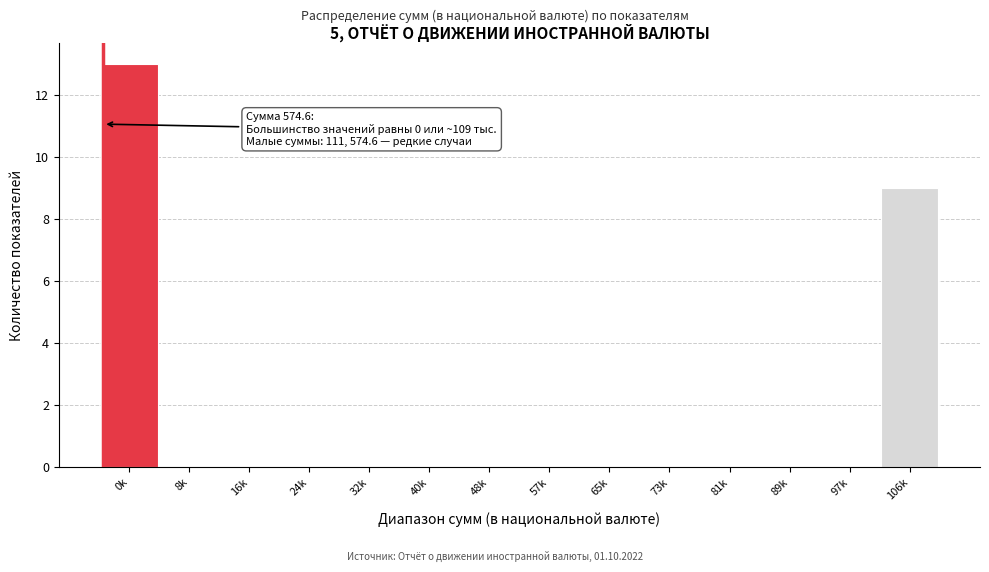

Reading right to left, list all the values displayed in this chart.

106k=9	97k=0	89k=0	81k=0	73k=0	65k=0	57k=0	48k=0	40k=0	32k=0	24k=0	16k=0	8k=0	0k=13